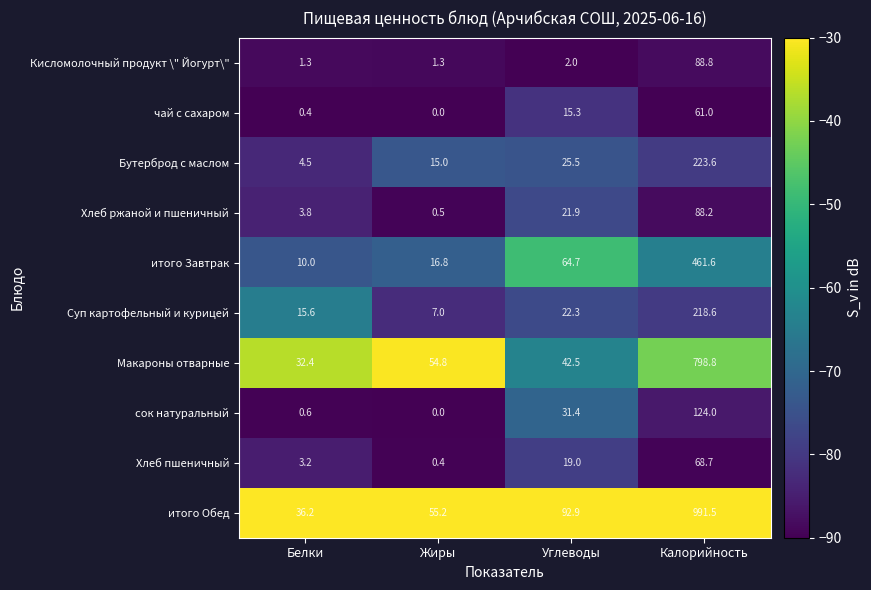

What is the spread (max minus min) of values at Углеводы?

90.9